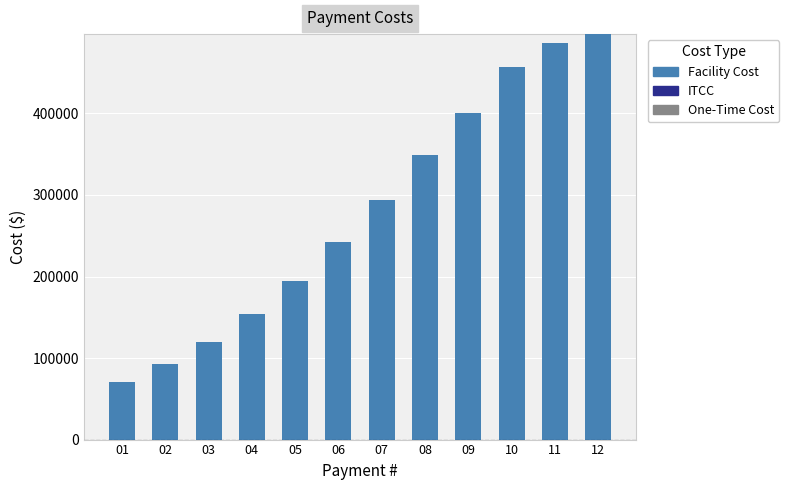

List the labels in order of value, smallest first.

01, 02, 03, 04, 05, 06, 07, 08, 09, 10, 11, 12